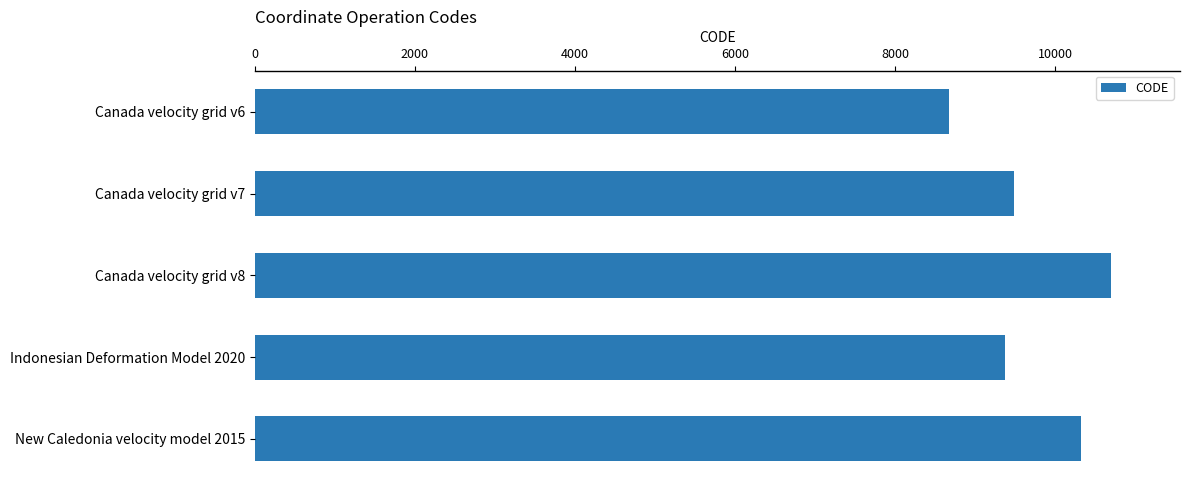

What is the sum of all values?

48564